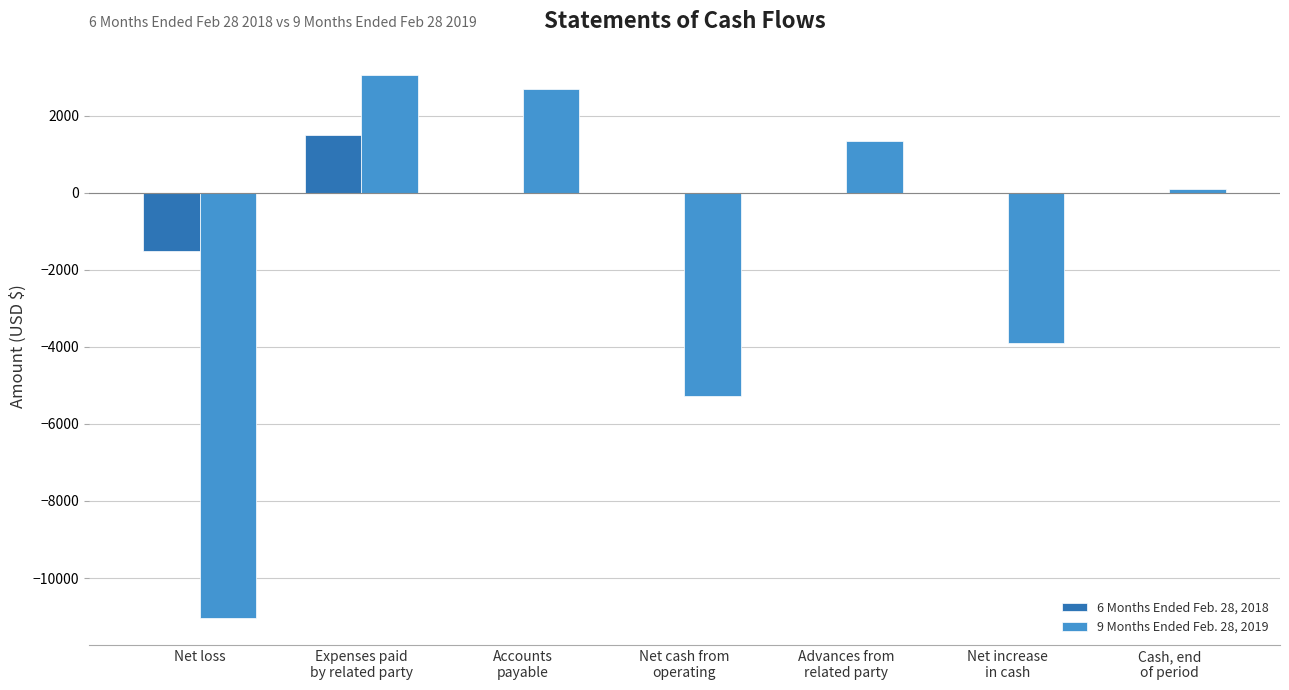

True or false: 6 Months Ended Feb. 28, 2018 has a value of -854 at Net loss.

False